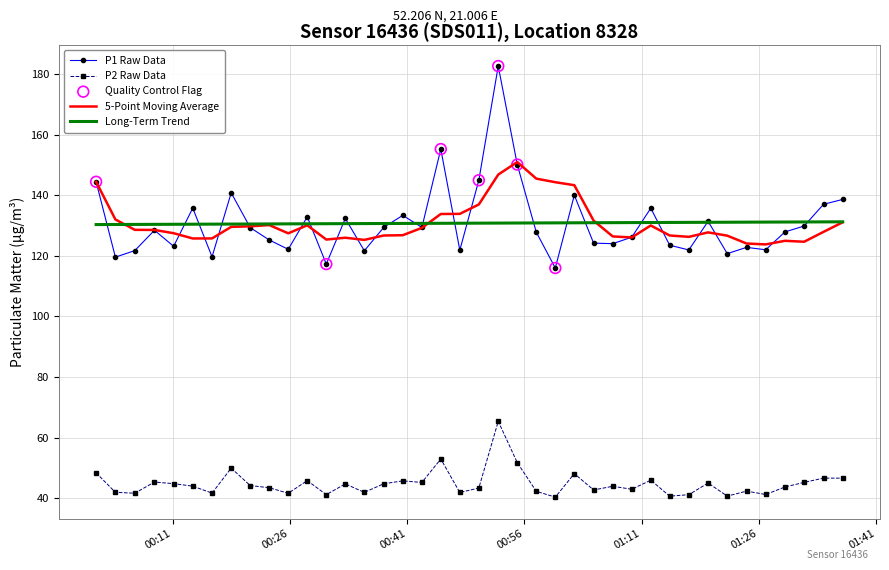

Rank the series by their maximum value, from lowest to highest.

P2 Raw Data, Long-Term Trend, 5-Point Moving Average, P1 Raw Data